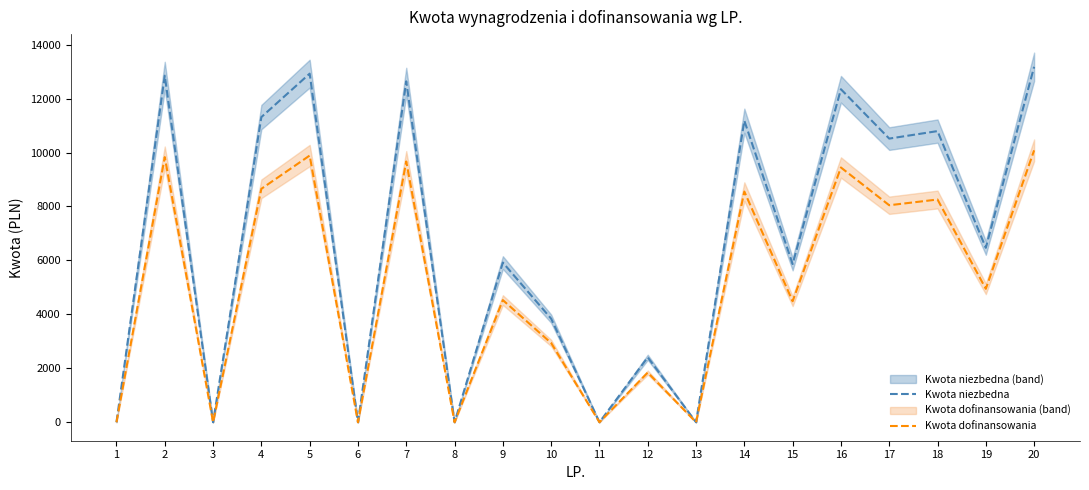

How many values in Kwota dofinansowania are above zero?

14